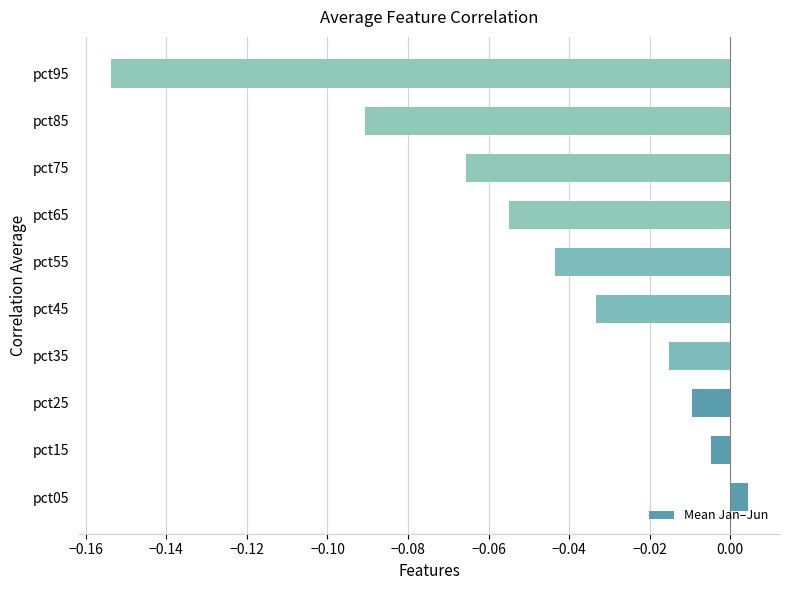

Count the number of data series in this chart.

1